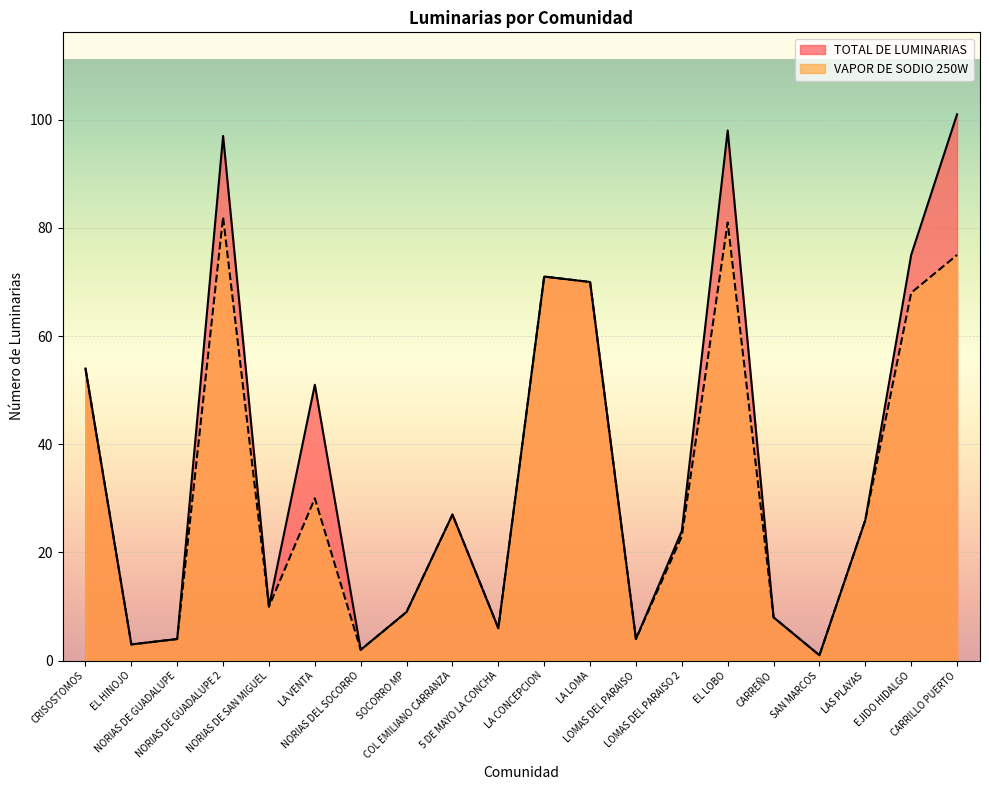

At 5 DE MAYO LA CONCHA, list the series in order from largest to smallest.

TOTAL DE LUMINARIAS, VAPOR DE SODIO 250W